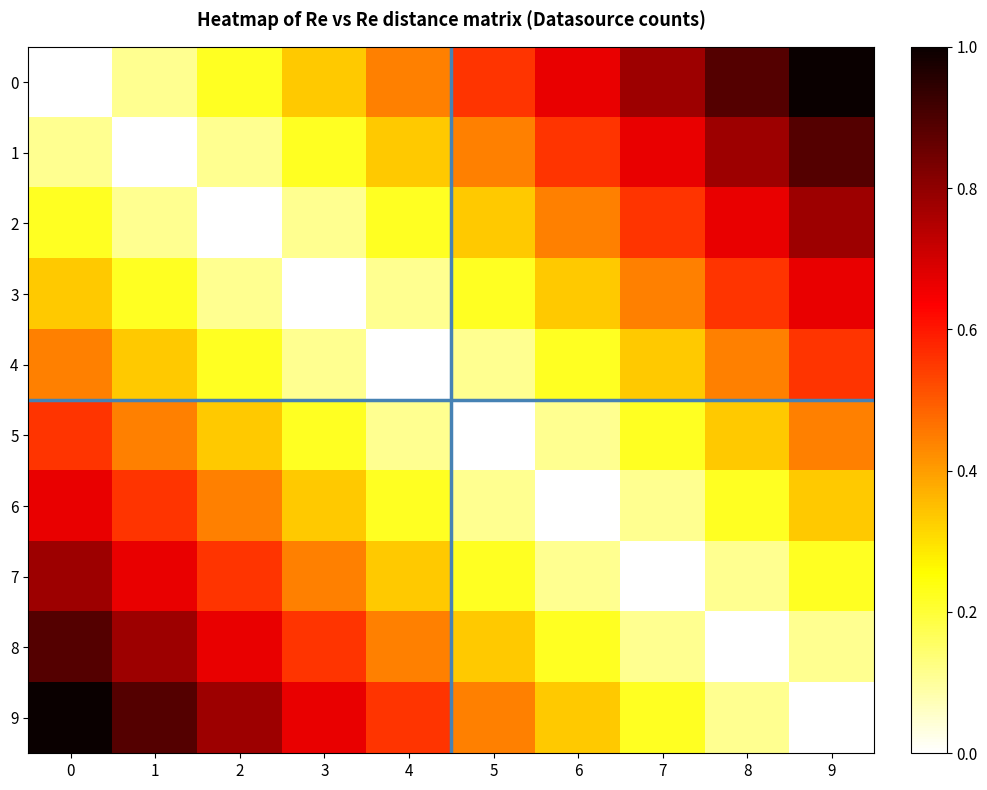

What is the difference between the highest and lowest values at 7?

0.8